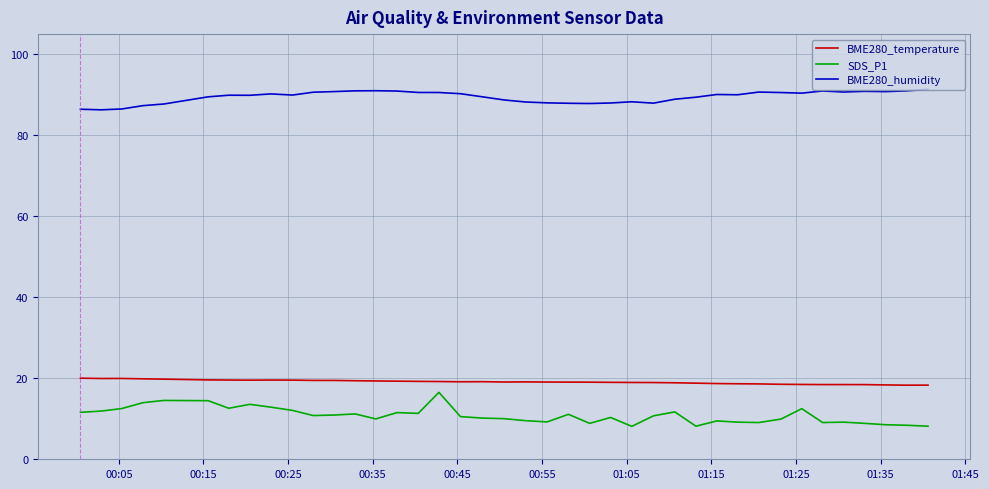

What is the difference between the maximum and minimum values in the BME280_humidity series?

5.1